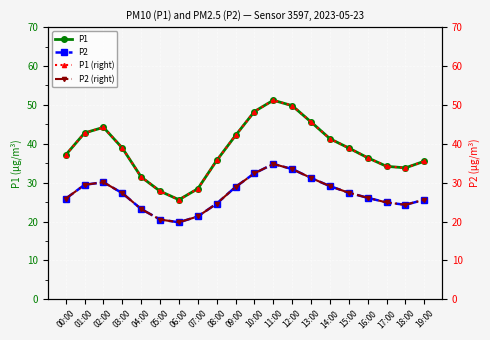

The P2 (right) series shows 34.7 at 17:00. True or false?

False